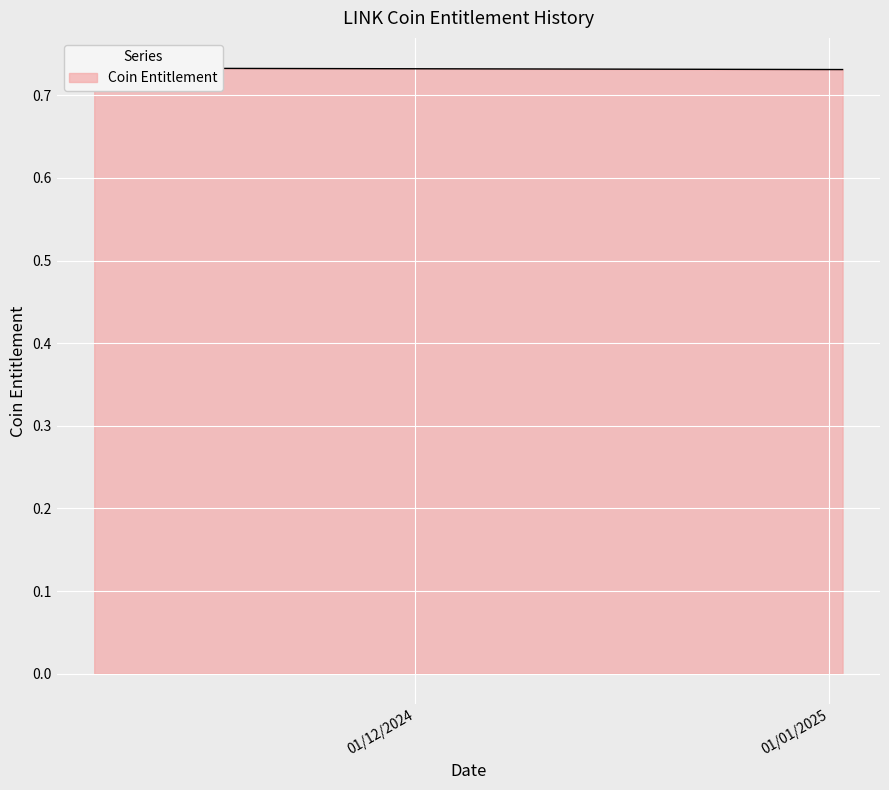

Reading right to left, list all the values displayed in this chart.

0.7	0.7	0.7	0.7	0.7	0.7	0.7	0.7	0.7	0.7	0.7	0.7	0.7	0.7	0.7	0.7	0.7	0.7	0.7	0.7	0.7	0.7	0.7	0.7	0.7	0.7	0.7	0.7	0.7	0.7	0.7	0.7	0.7	0.7	0.7	0.7	0.7	0.7	0.7